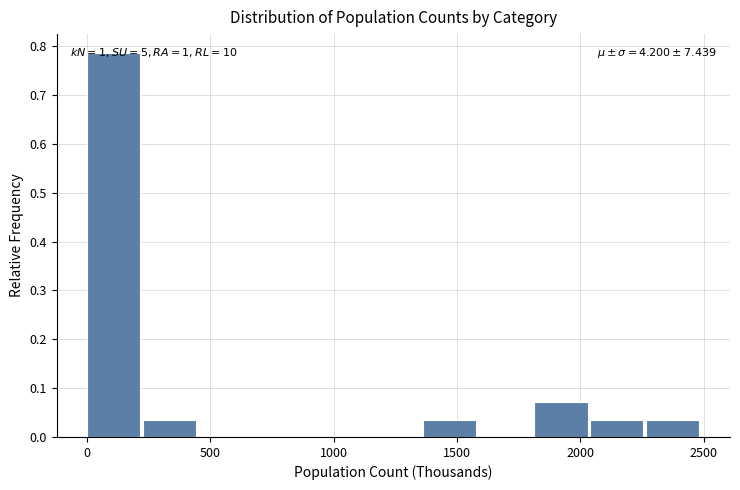

Over which range of the x-axis is the bar tallest?

0 to 250